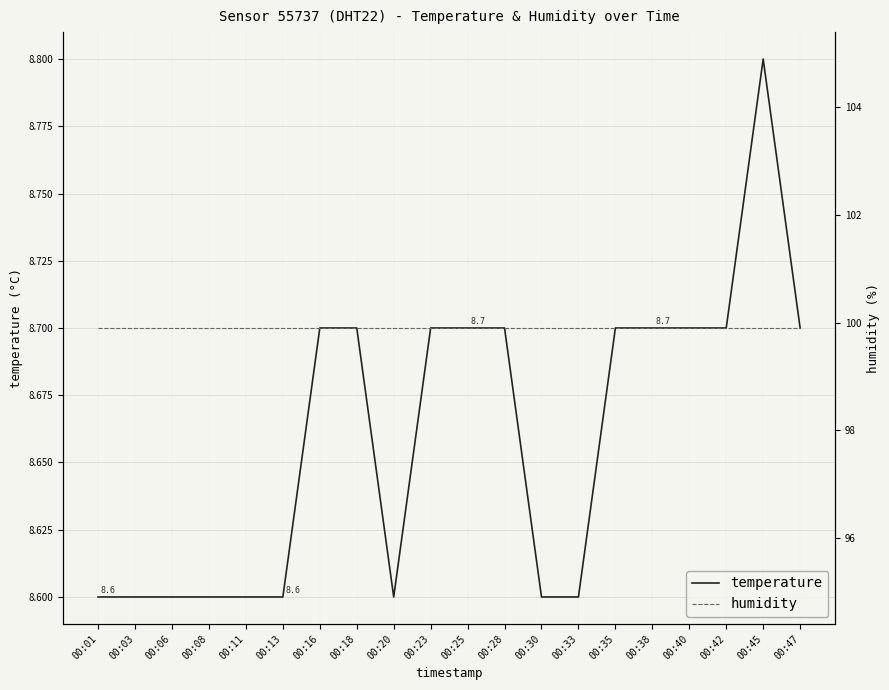

At which label does humidity reach its peak?

00:01